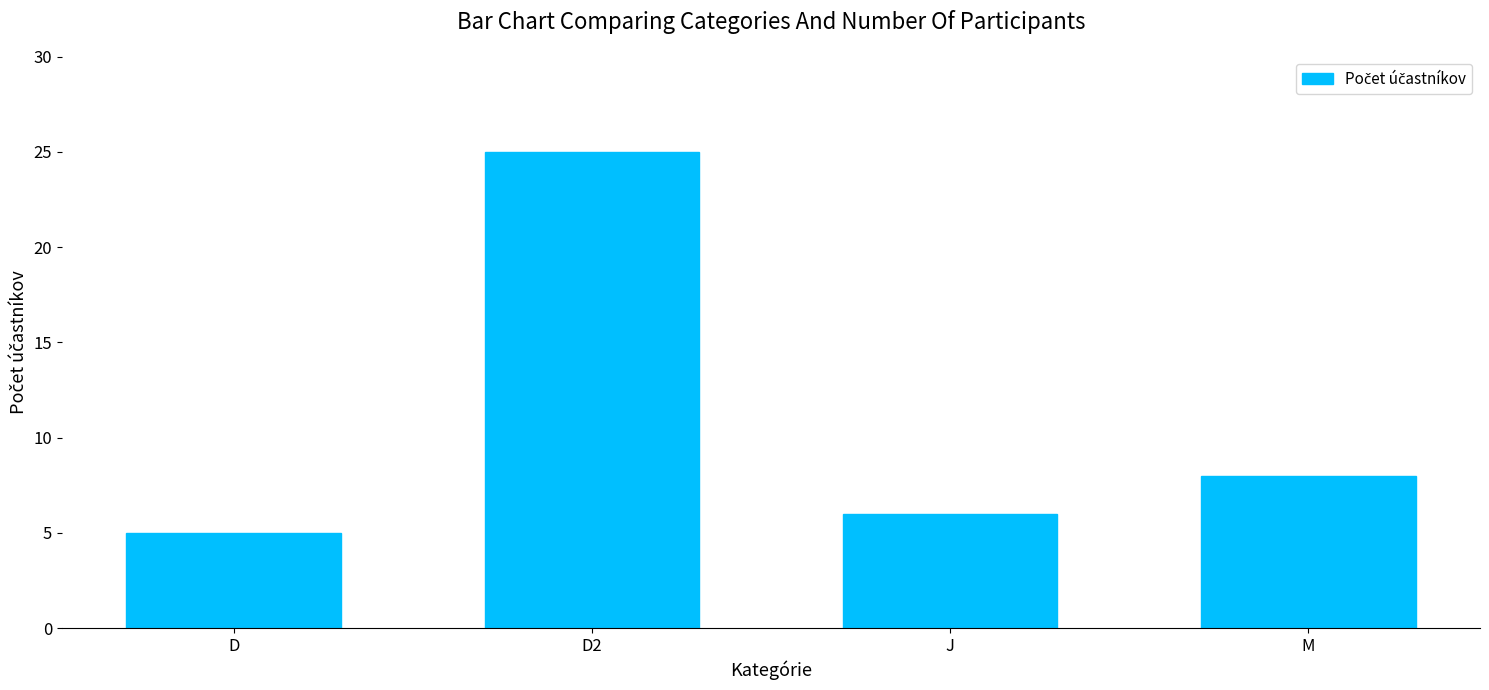

Between D2 and M, which is larger?

D2